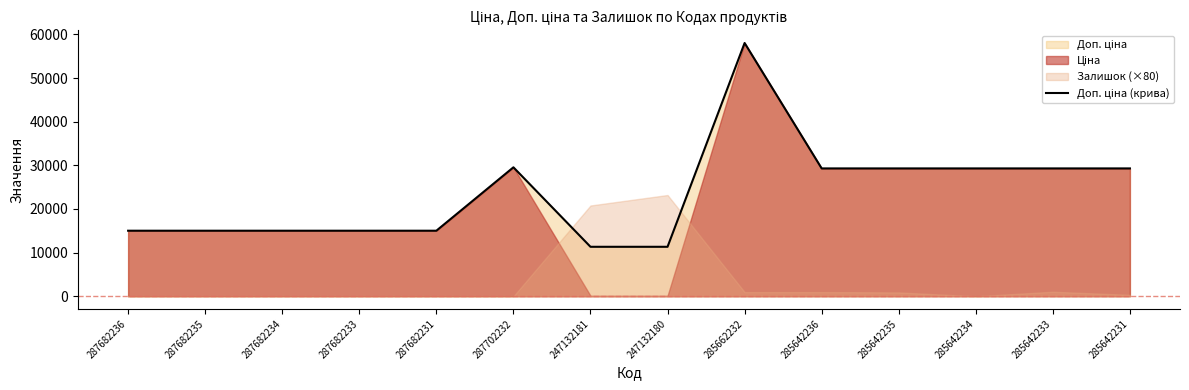

True or false: the data shows 5926.1 at 285642233.

False